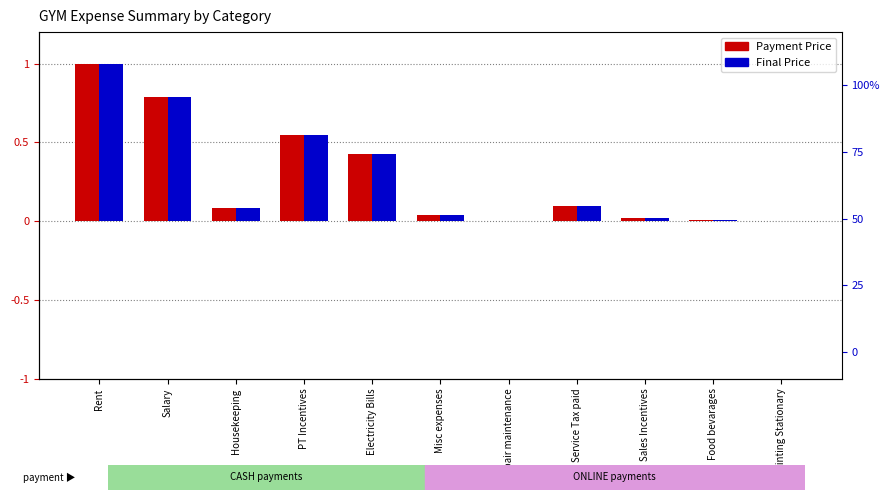

Is it true that Final Price equals 0.1 at Service Tax paid?

True